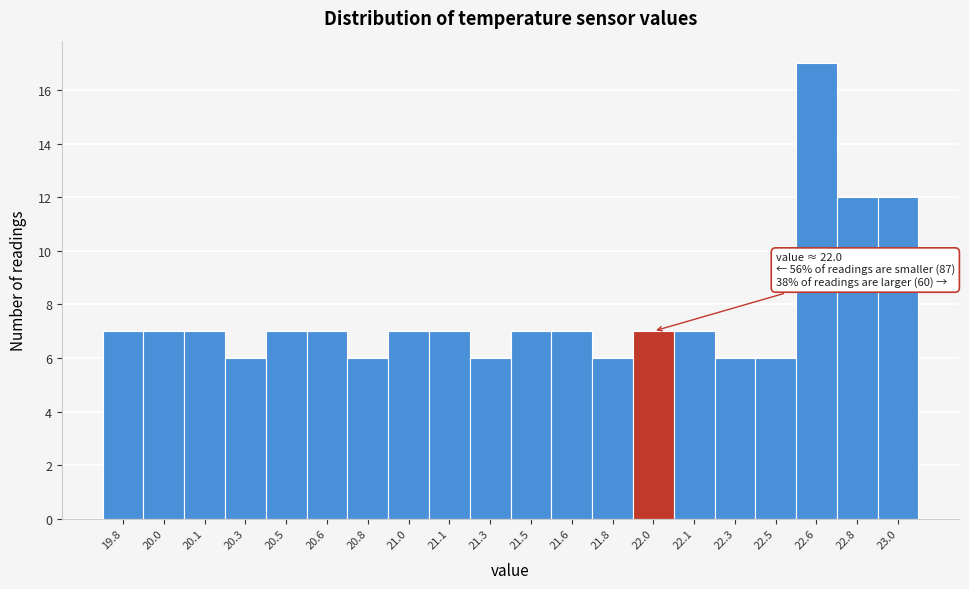

Reading left to right, transcribe all the data shown in this chart.

7	7	7	6	7	7	6	7	7	6	7	7	6	7	7	6	6	17	12	12